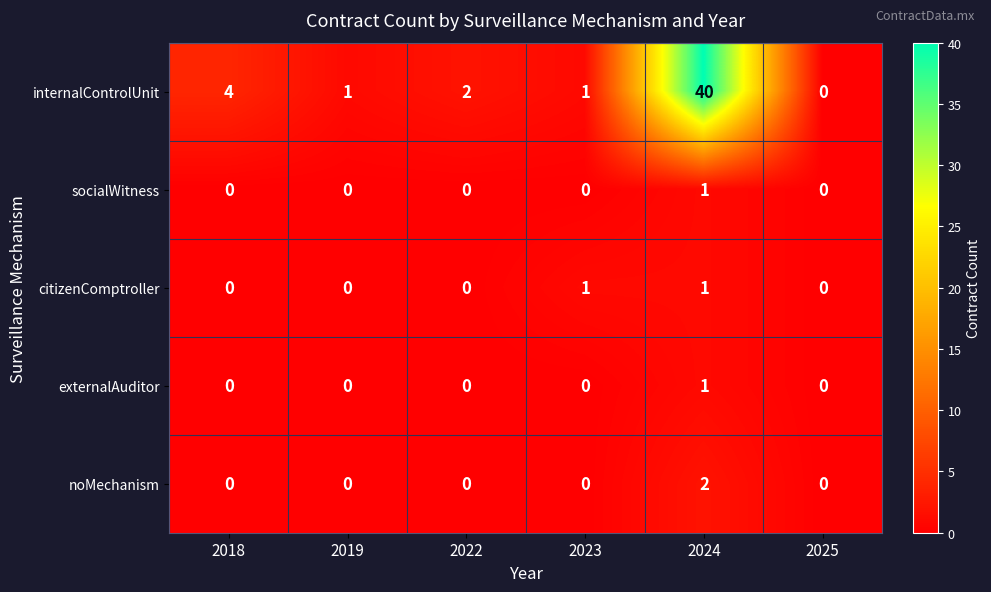

What is the maximum value for internalControlUnit?

40